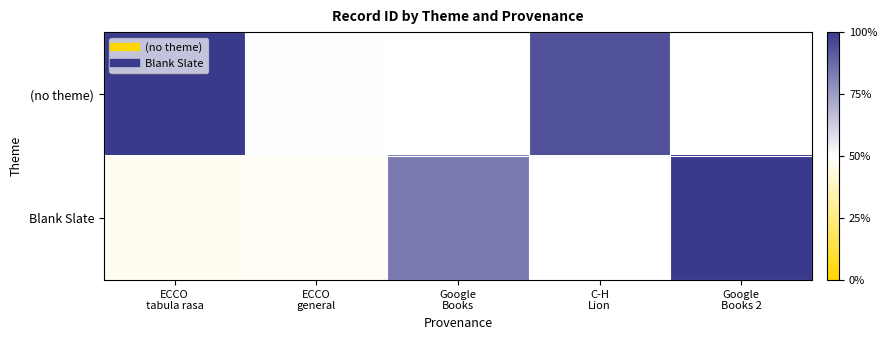

What is the greatest value displayed?

1.0